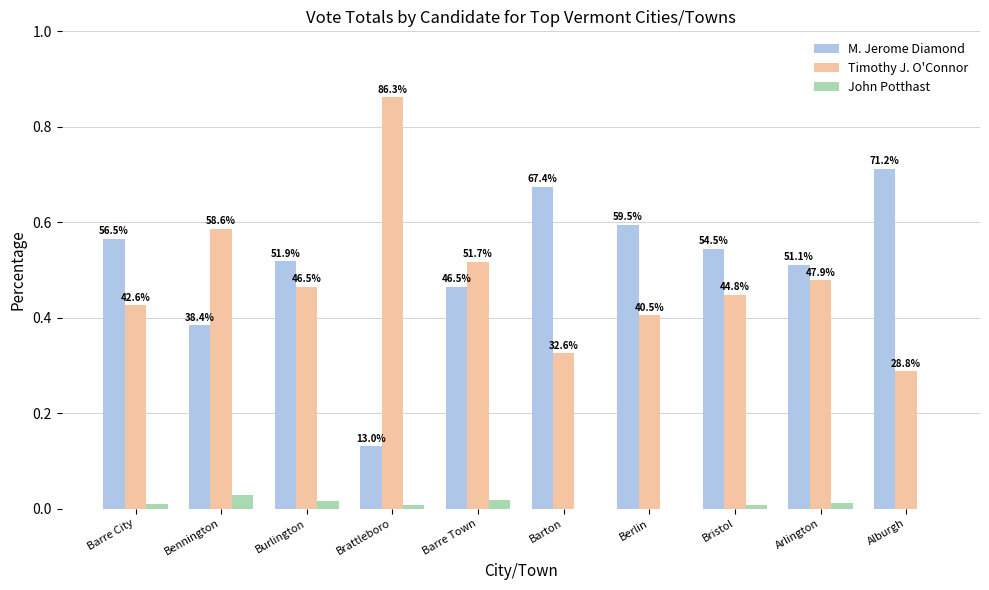

What is the difference between the maximum and second lowest values in the Timothy J. O'Connor series?

0.5